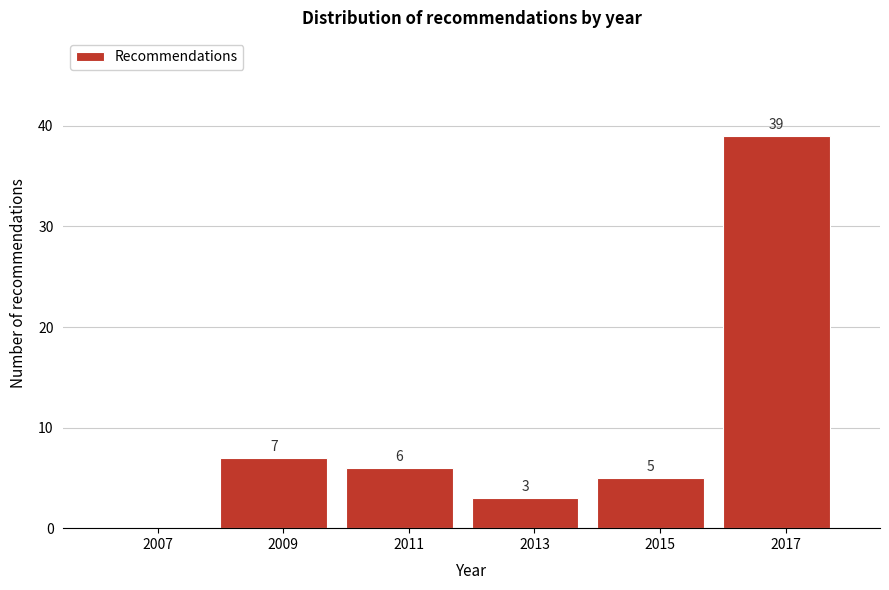

Over which range of the x-axis is the bar tallest?

2016 to 2018